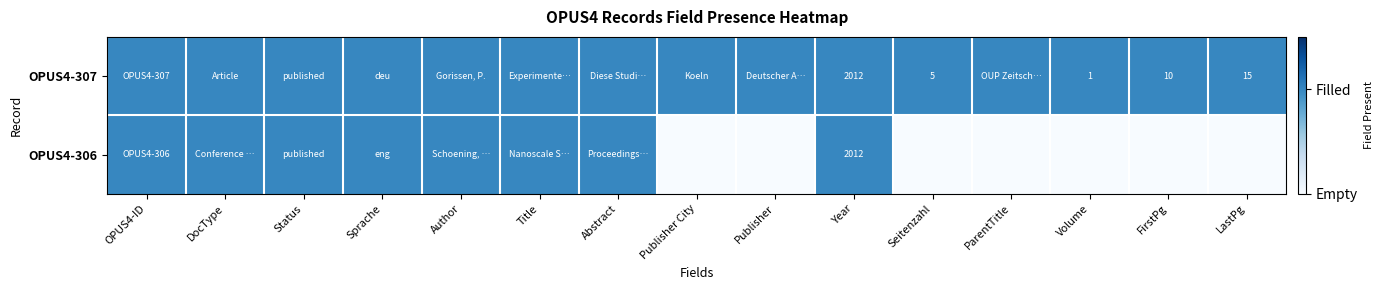

Where is OPUS4-307 nearest to the value 1?

OPUS4-ID